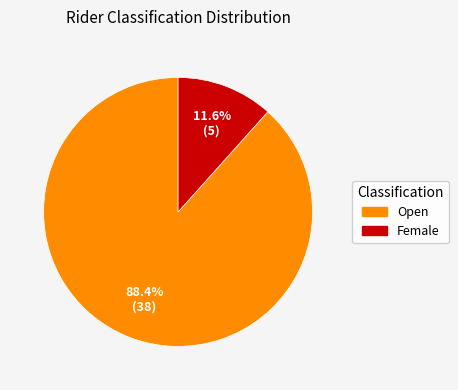

Is it true that Female is 1% of the pie?

False